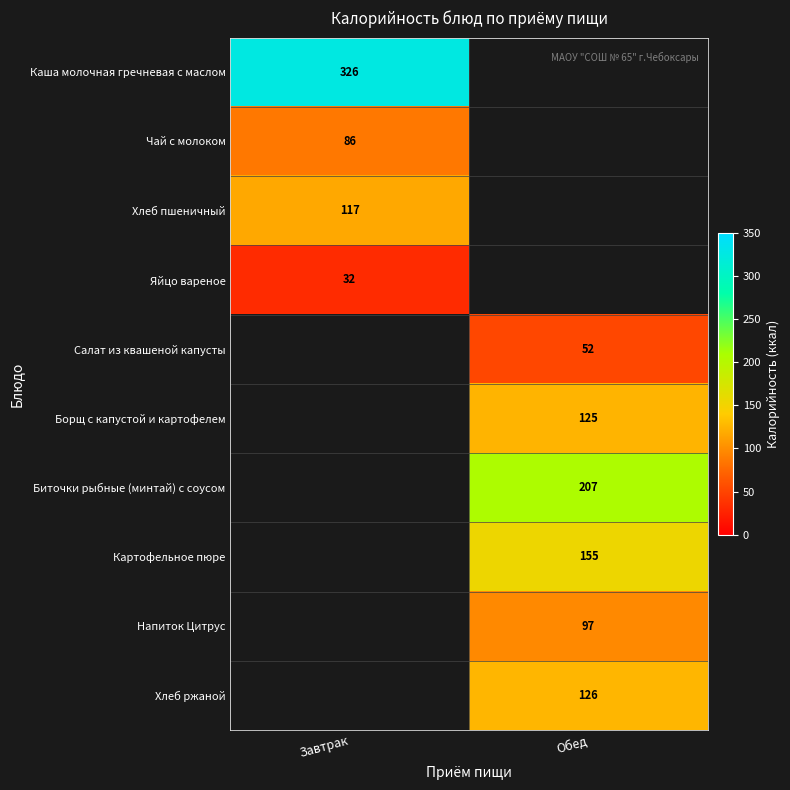

The value of Хлеб пшеничный at Завтрак is 57. True or false?

False